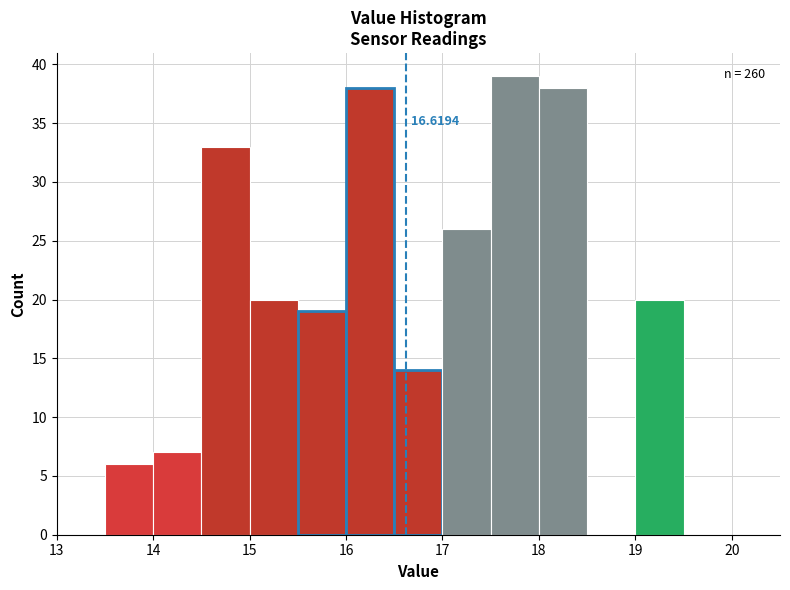

Over which range of the x-axis is the bar tallest?

17.5 to 18.0